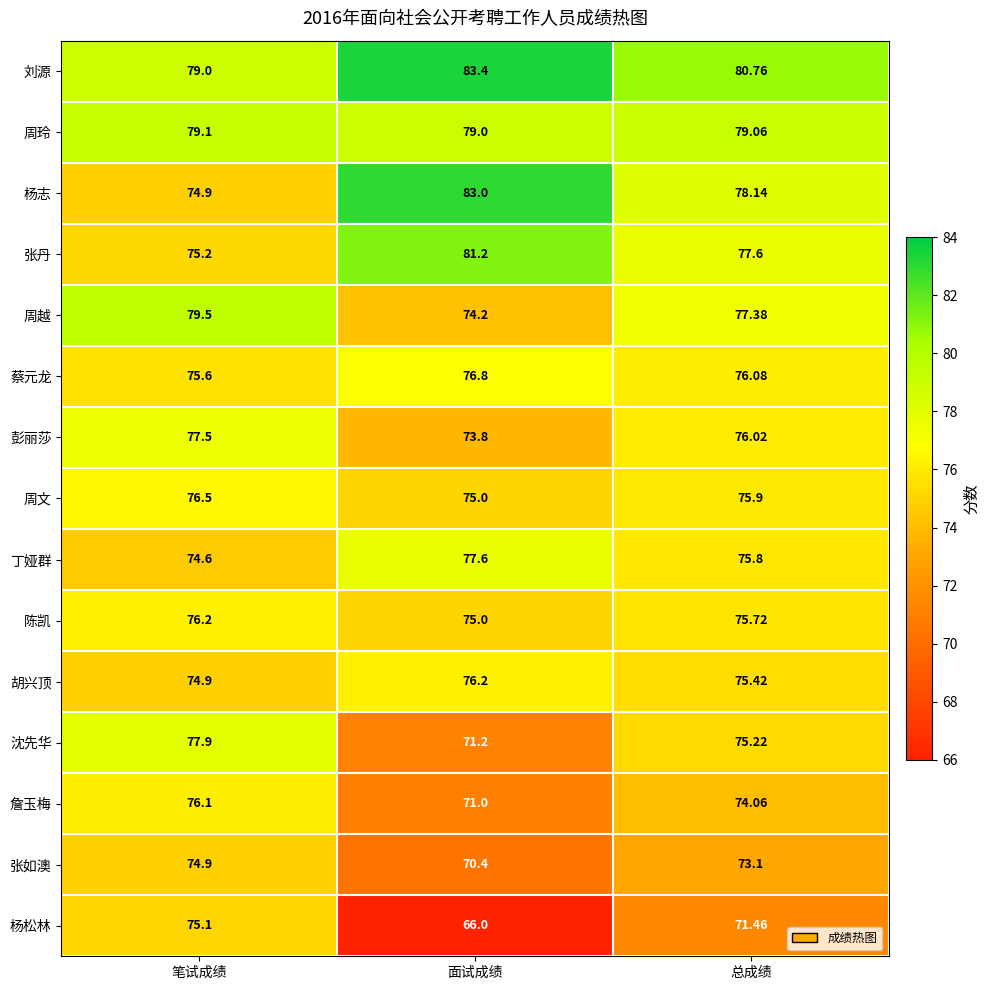

Rank the categories by 沈先华 value from highest to lowest.

笔试成绩, 总成绩, 面试成绩